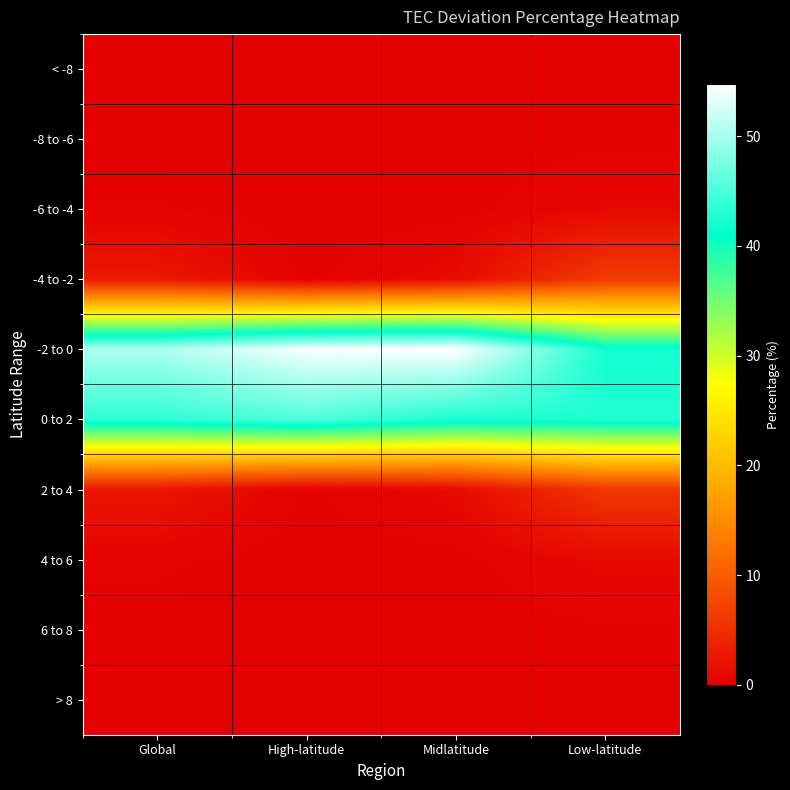

Which series has the largest total across all categories?

-2 to 0